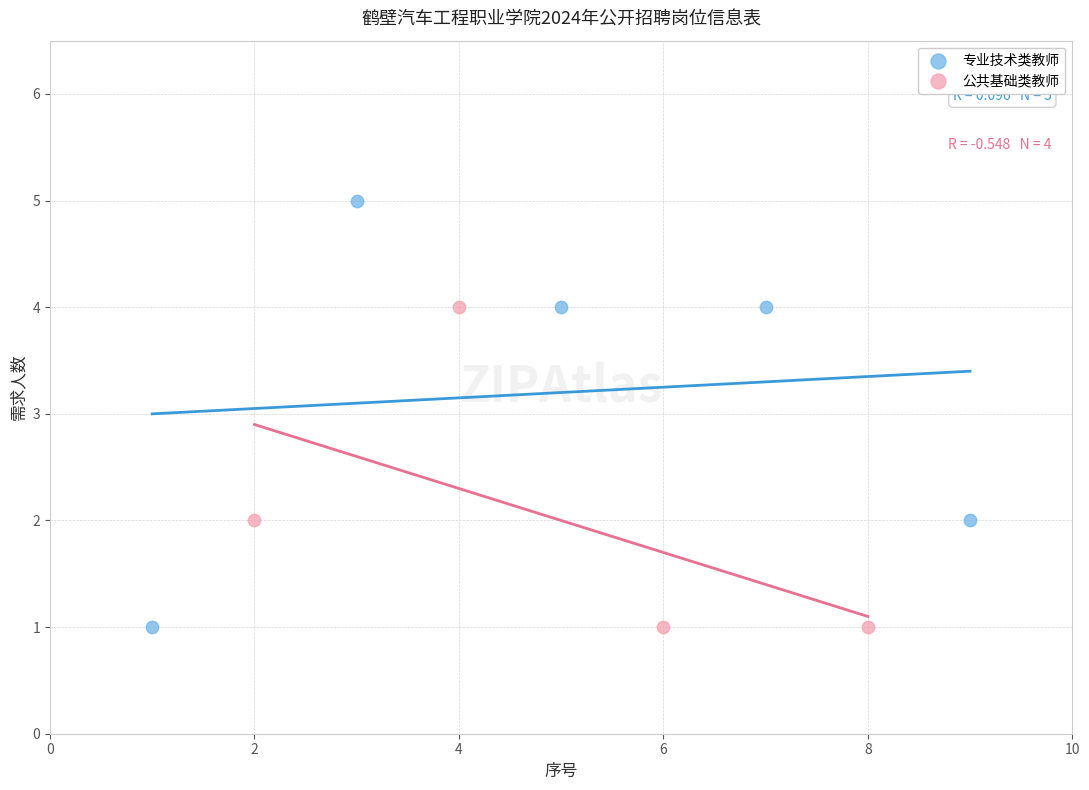

Which series reaches the maximum Y coordinate?

专业技术类教师